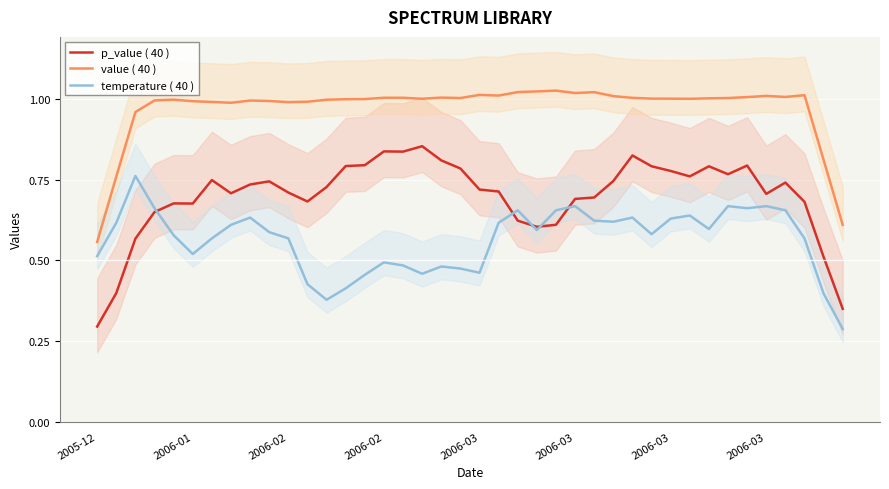

True or false: p_value ( 40 ) and value ( 40 ) intersect in this chart.

False